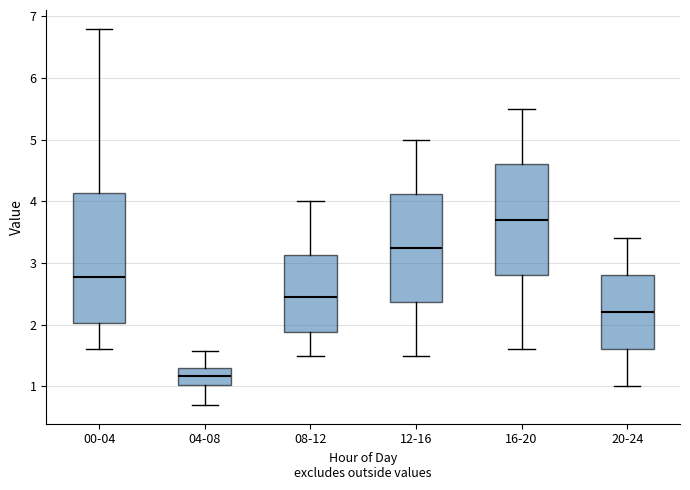

Reading left to right, transcribe this box plot: for each box, give where its median line is, the range the box spans, and where its two whiskers end, as read against the y-axis. The values are not printed on the chart, so give them approximately, as read against the axis.

00-04: median 2.8, box 2.0 to 4.1, whiskers 1.6 to 6.8
04-08: median 1.2, box 1.0 to 1.3, whiskers 0.7 to 1.6
08-12: median 2.5, box 1.9 to 3.1, whiskers 1.5 to 4.0
12-16: median 3.3, box 2.4 to 4.1, whiskers 1.5 to 5.0
16-20: median 3.7, box 2.8 to 4.6, whiskers 1.6 to 5.5
20-24: median 2.2, box 1.6 to 2.8, whiskers 1.0 to 3.4